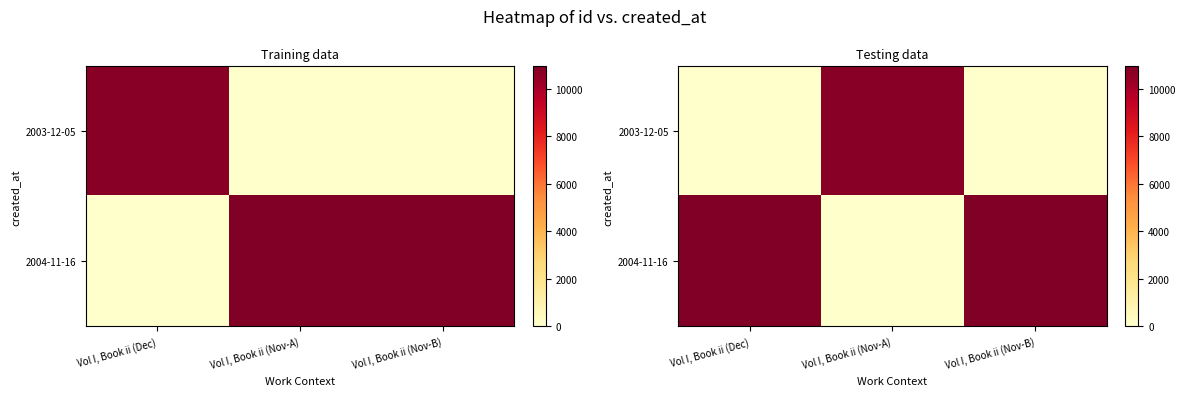

Rank the series by their maximum value, from lowest to highest.

2003-12-05, 2004-11-16